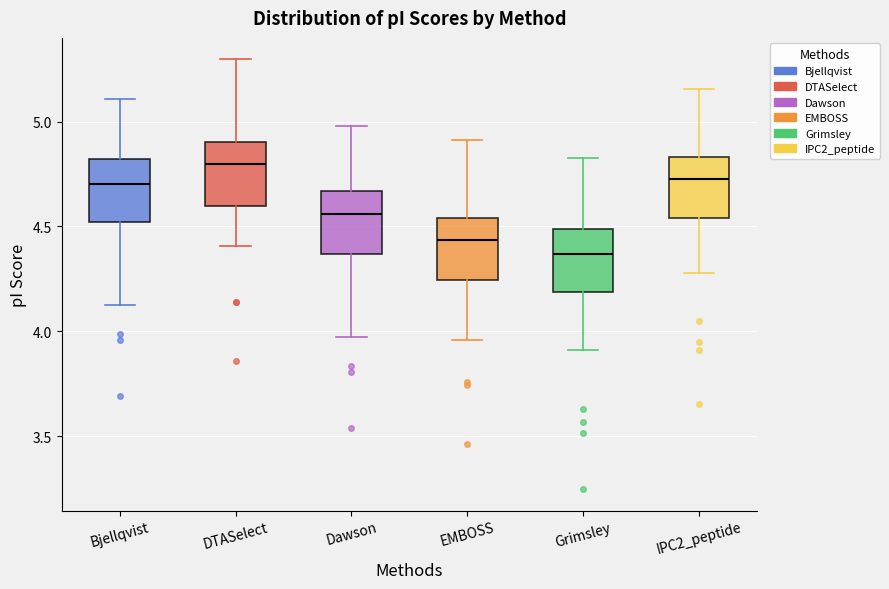

Which box has the highest median line?

DTASelect